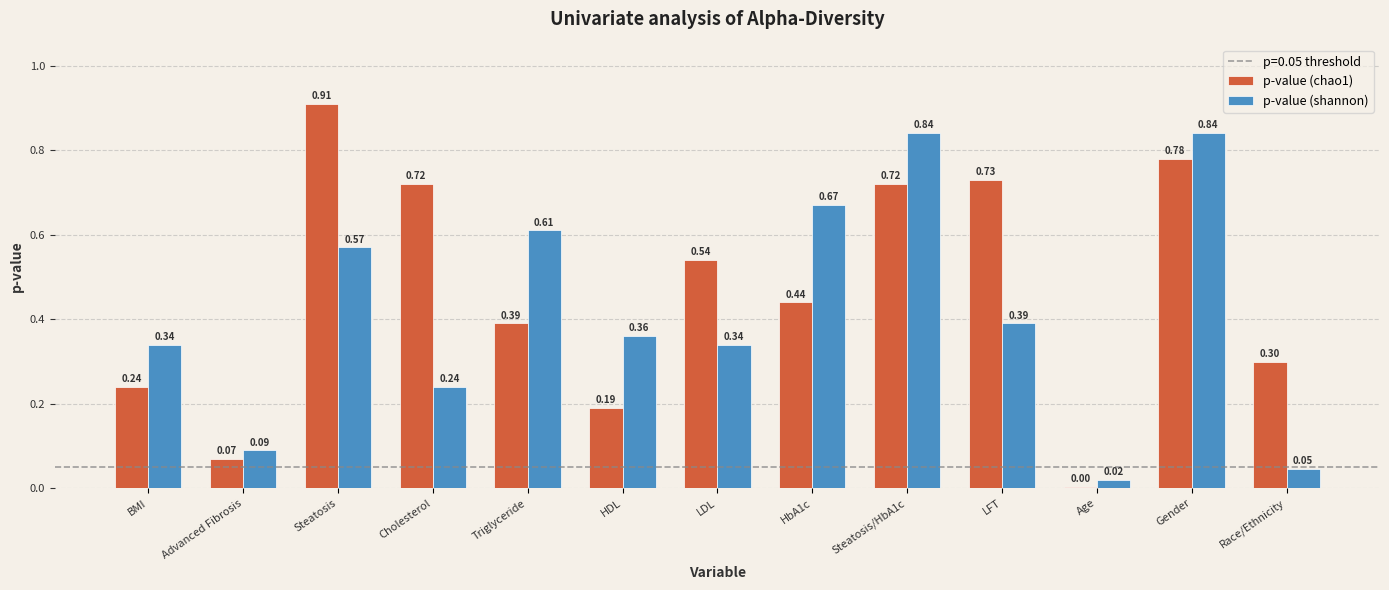

Is the value of p-value (chao1) at LFT greater than the value of p-value (shannon) at Triglyceride?

Yes